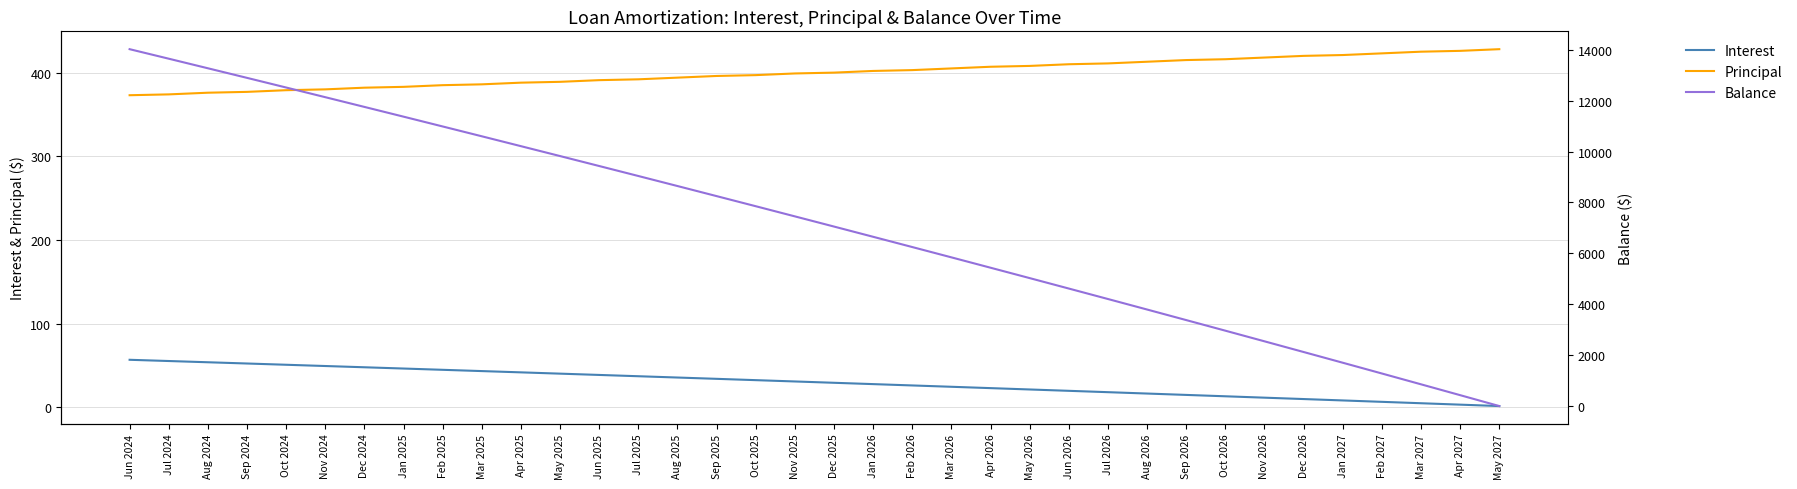

How many data points in Interest are less than 31?

18